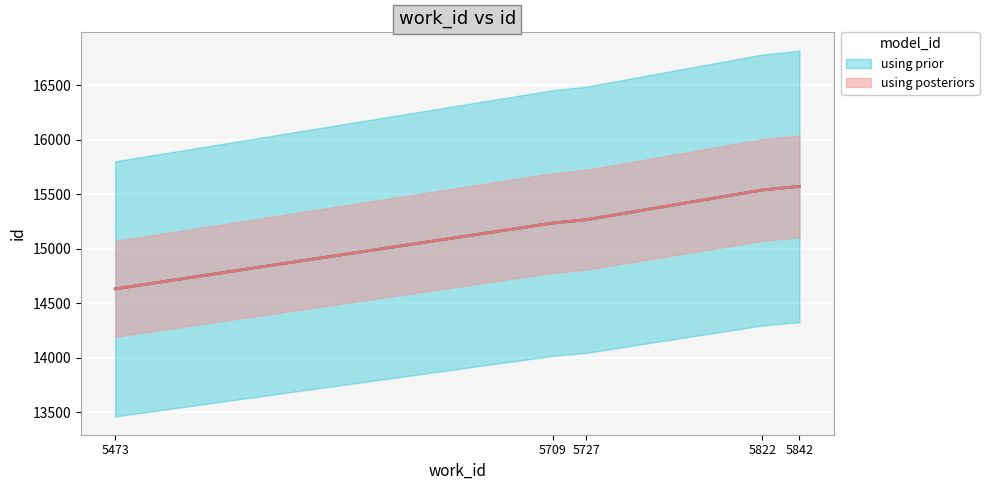

List the labels in order of value, smallest first.

5473, 5709, 5727, 5822, 5842